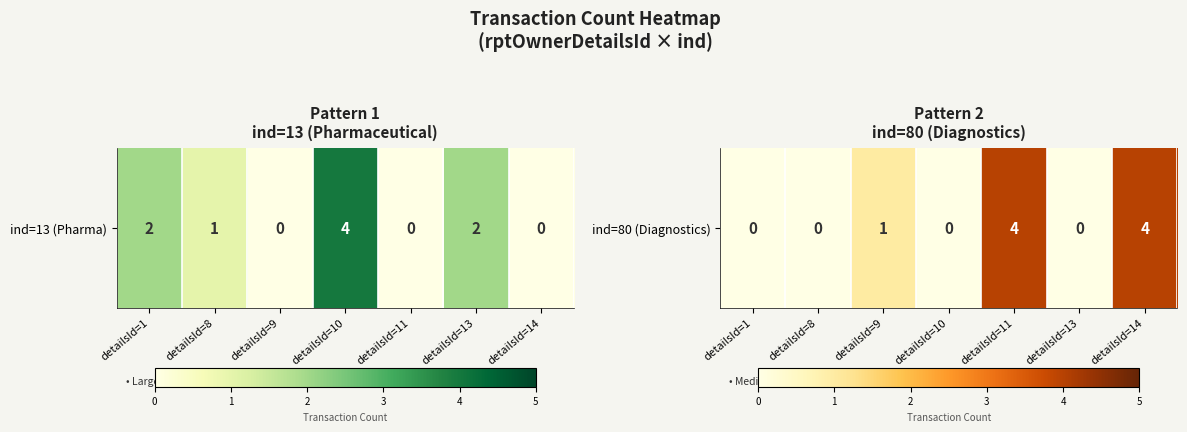

What is the greatest value displayed?

4